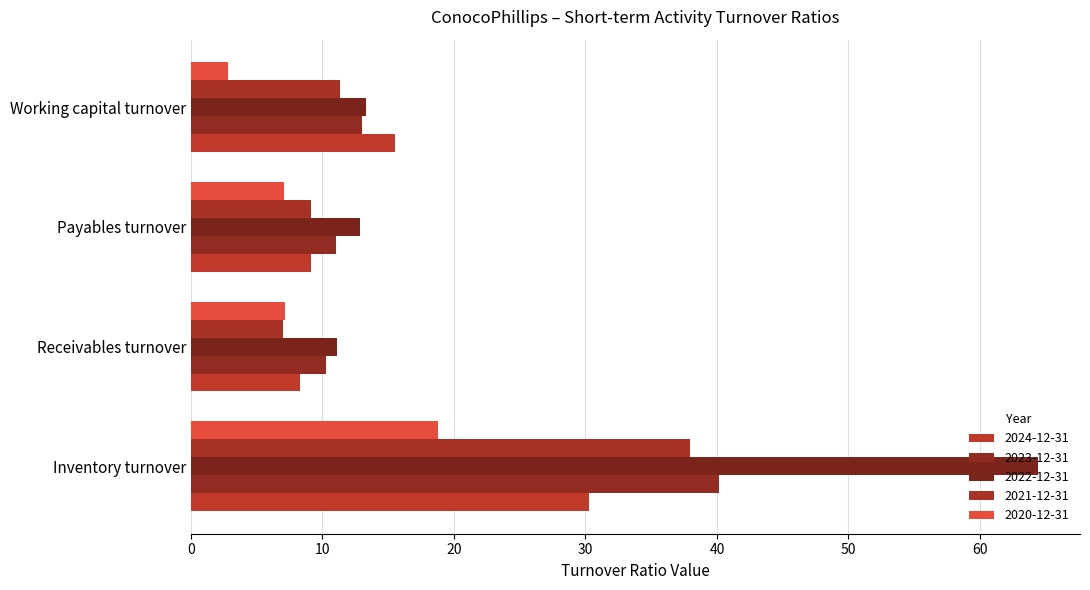

Rank the categories by 2020-12-31 value from highest to lowest.

Inventory turnover, Receivables turnover, Payables turnover, Working capital turnover